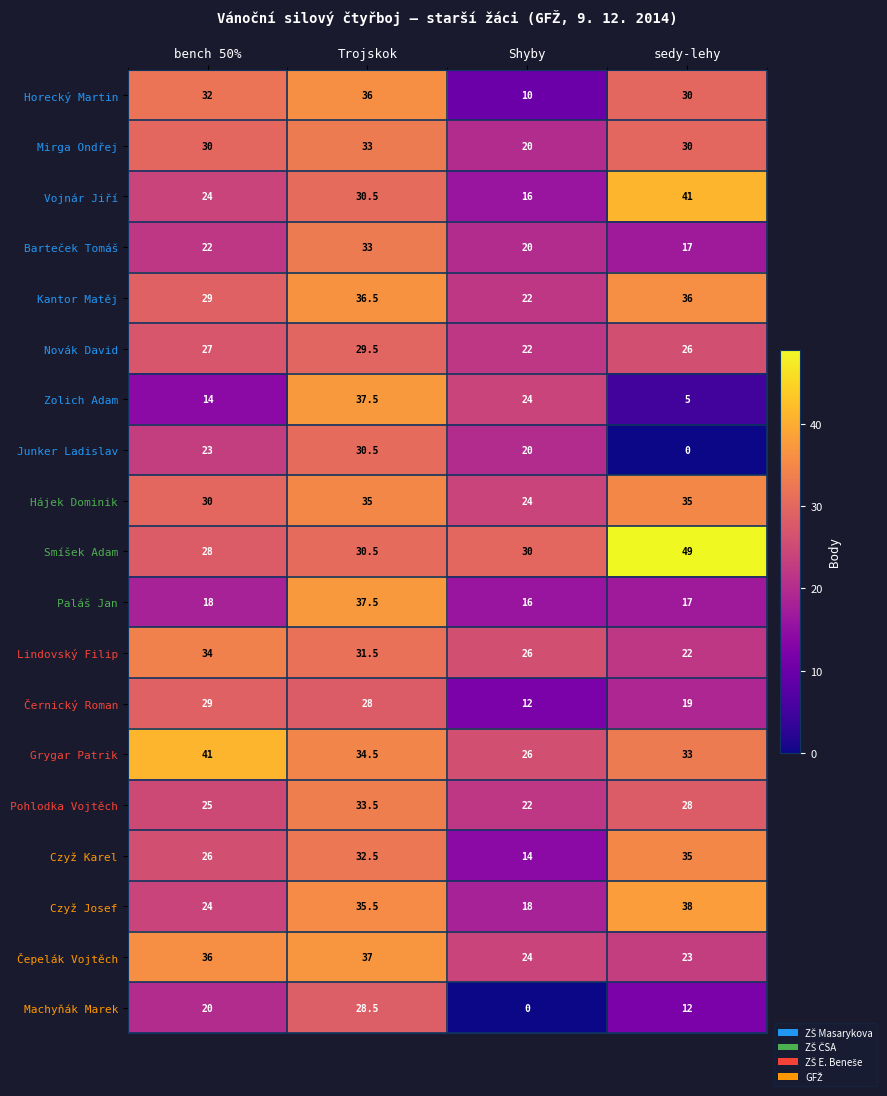

At which label does Lindovský Filip first exceed 31?

bench 50%